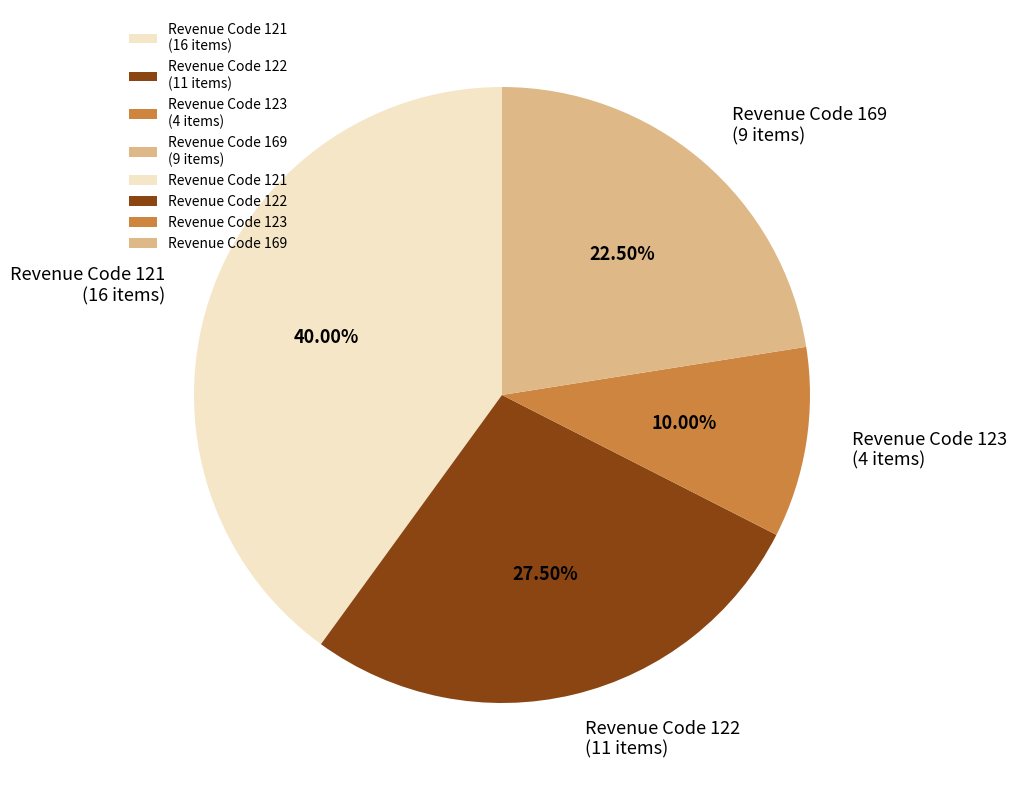

Is there any slice that represents more than half of the pie?

No